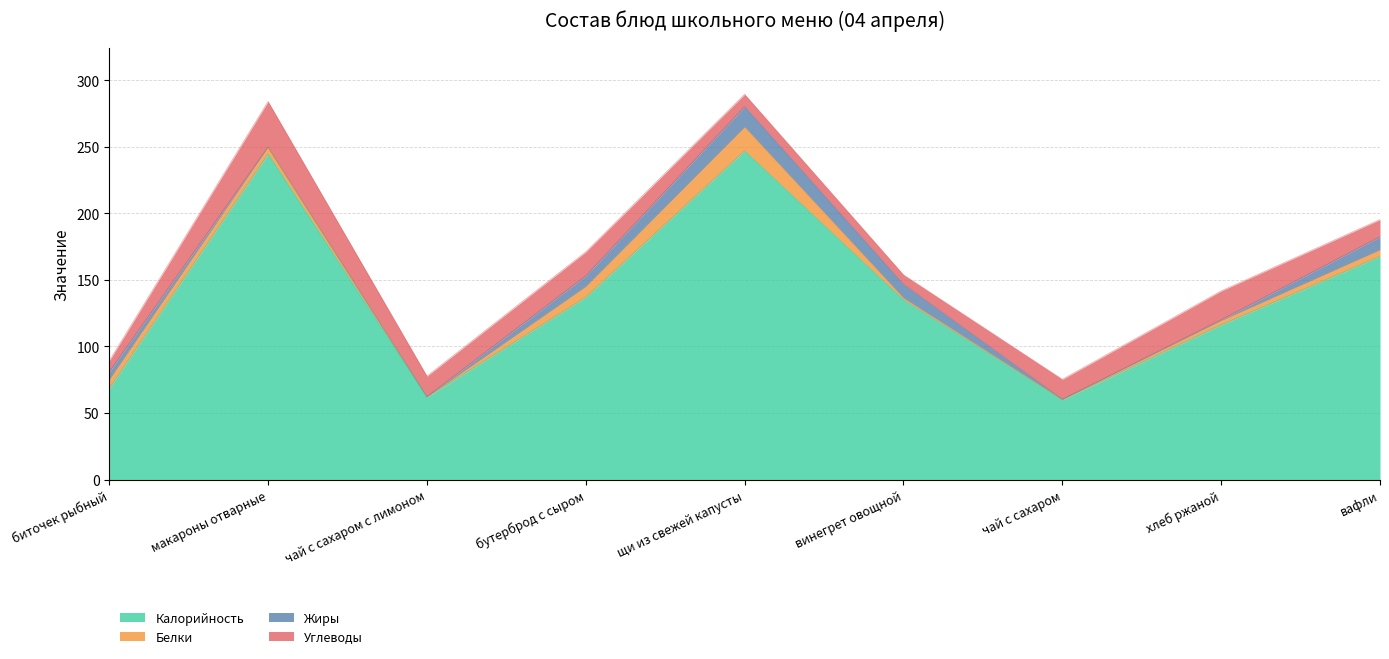

The value of Жиры at бутерброд с сыром is 12.4. True or false?

False